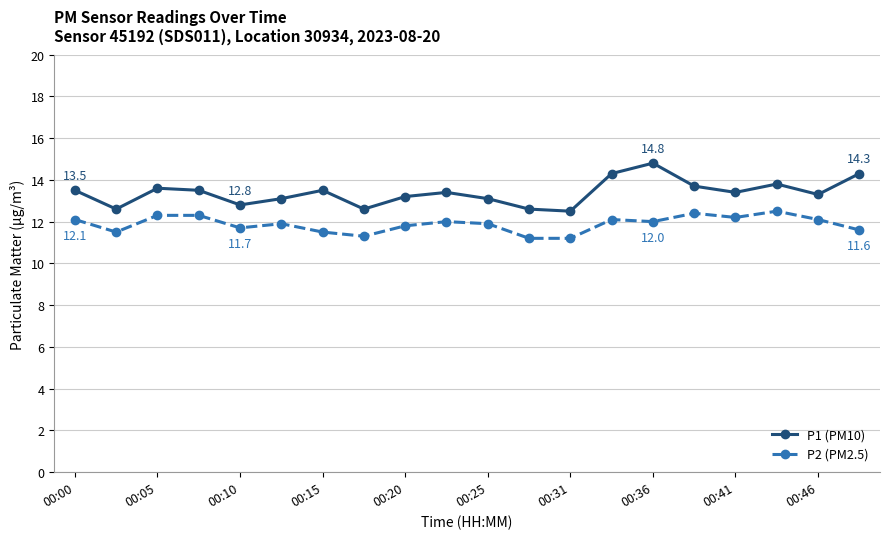

True or false: P1 (PM10) has more than 2 interior local peaks.

True